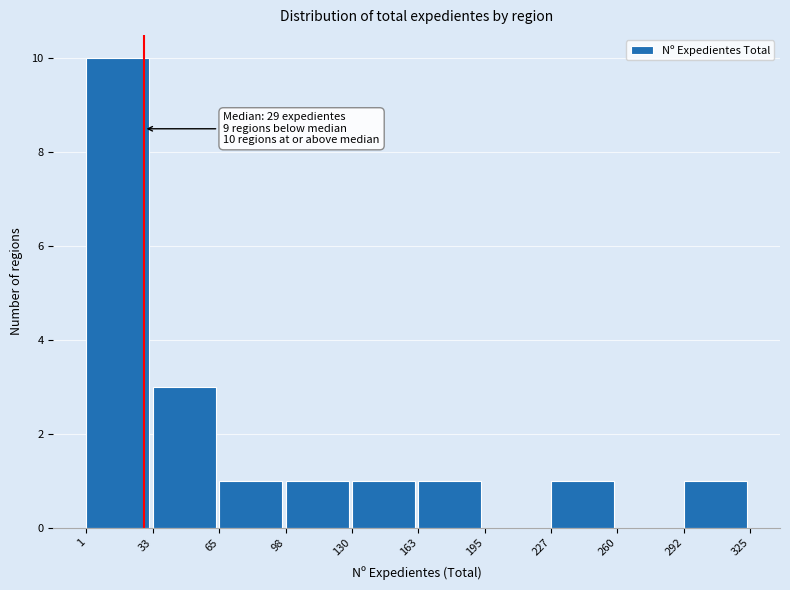

Over which range of the x-axis is the bar tallest?

1 to 33